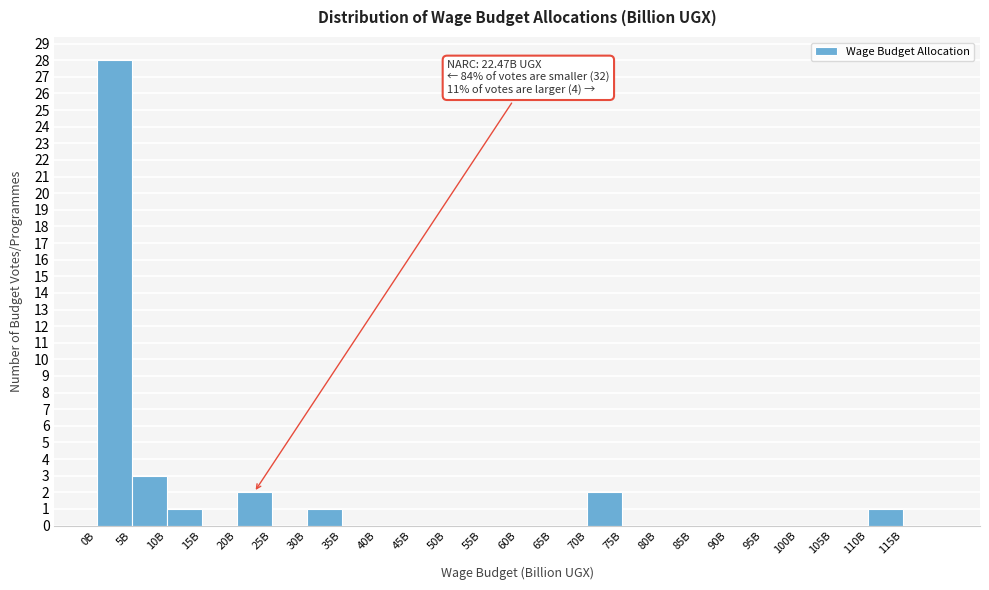

Reading left to right, what are all the values shown in this chart?

0B=28	5B=3	10B=1	15B=0	20B=2	25B=0	30B=1	35B=0	40B=0	45B=0	50B=0	55B=0	60B=0	65B=0	70B=2	75B=0	80B=0	85B=0	90B=0	95B=0	100B=0	105B=0	110B=1	115B=0